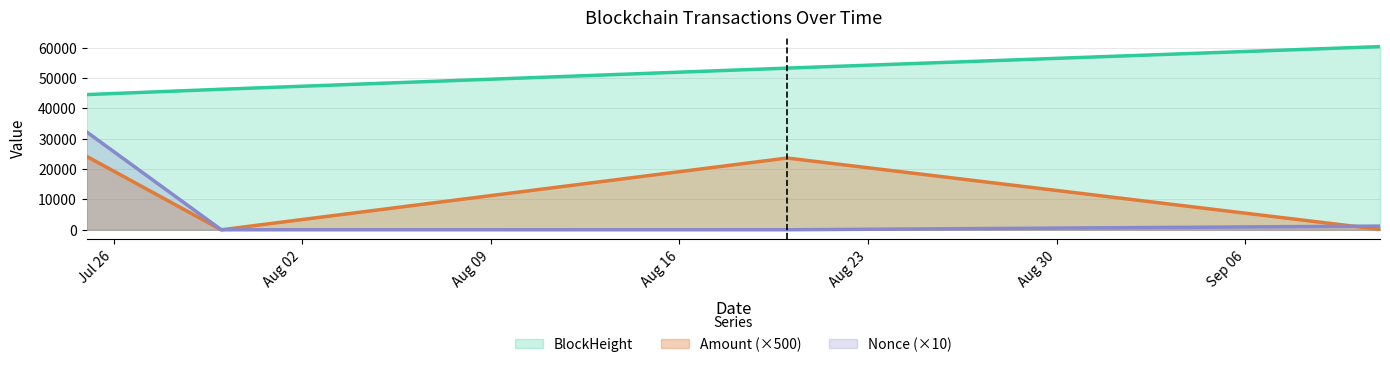

Rank the categories by Nonce value from highest to lowest.

2021-07-25, 2021-09-11, 2021-08-20, 2021-07-30